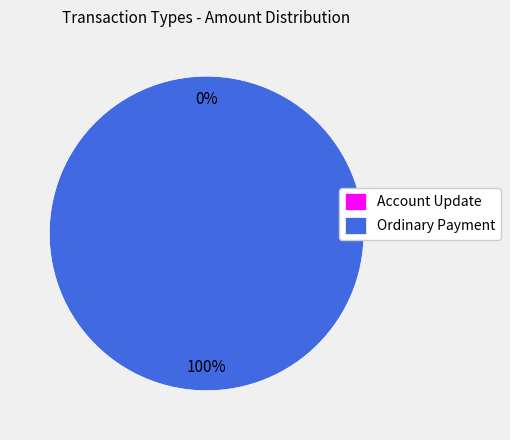

To the nearest percent, what is the average slice percentage?

50%